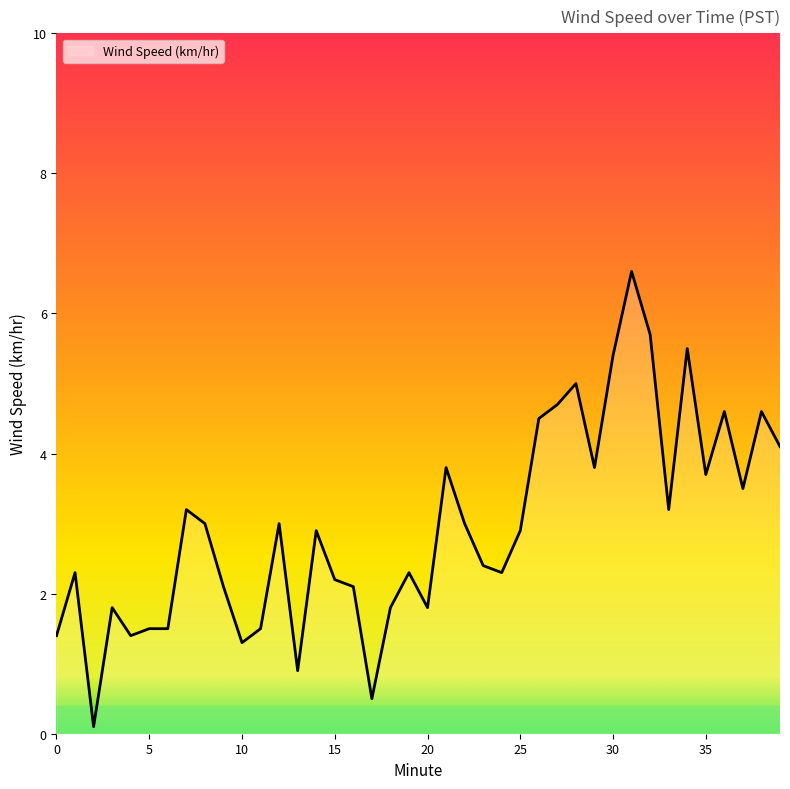

What is the greatest value displayed?

6.6